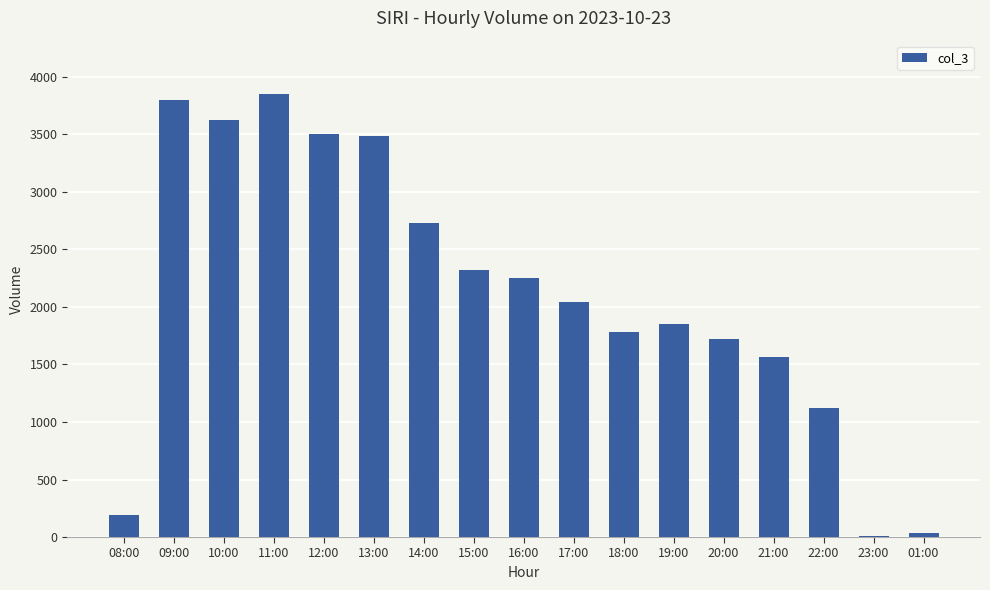

Which has a higher value, 12:00 or 22:00?

12:00